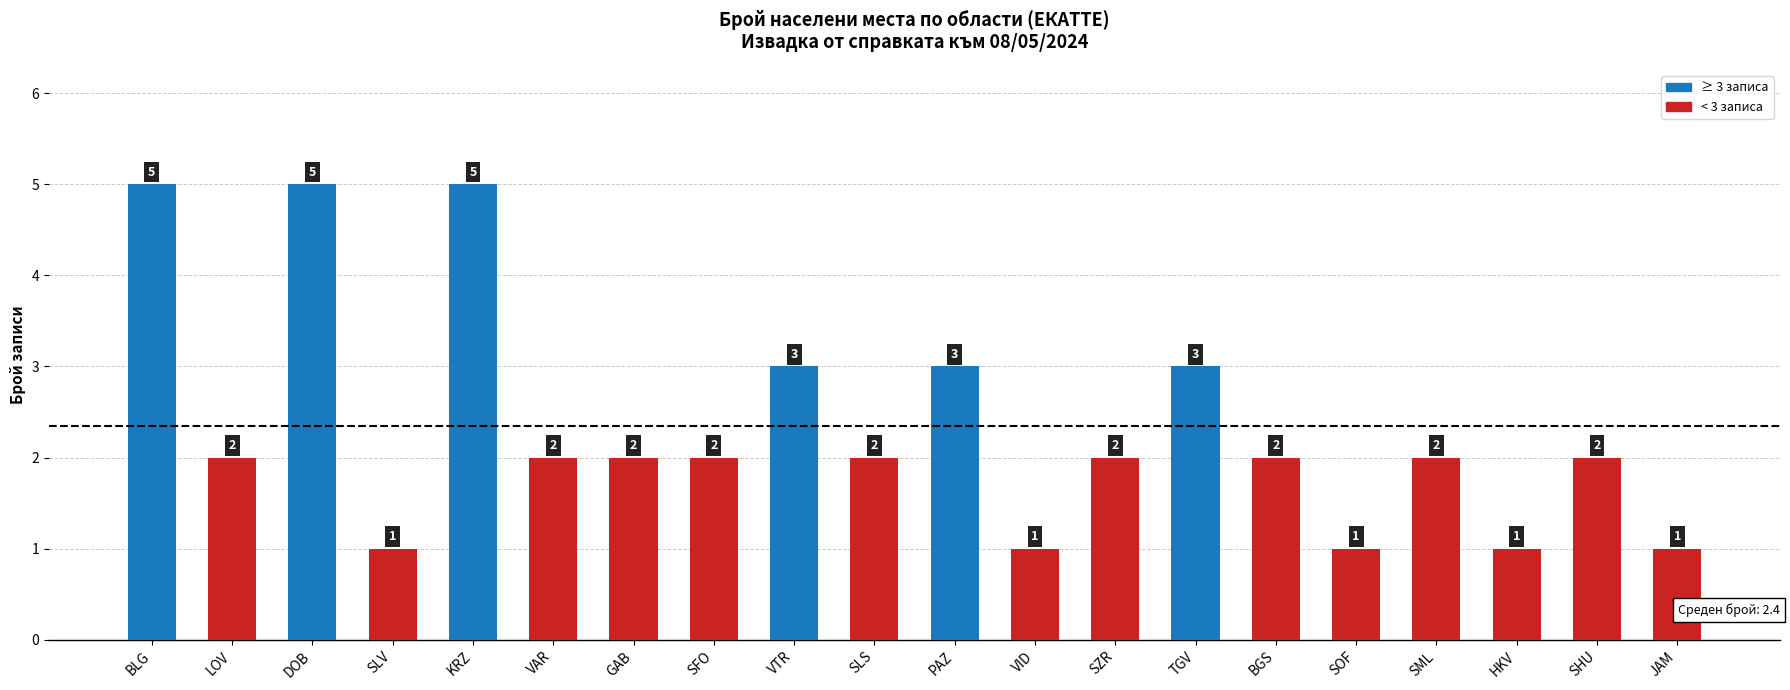

What is the greatest value displayed?

5